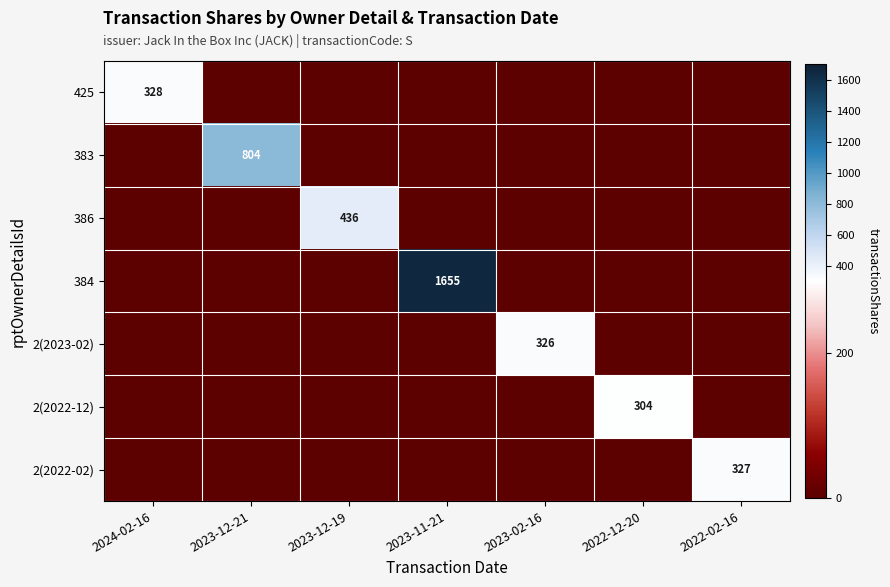

The value of 384 at 2023-11-21 is 1655. True or false?

True